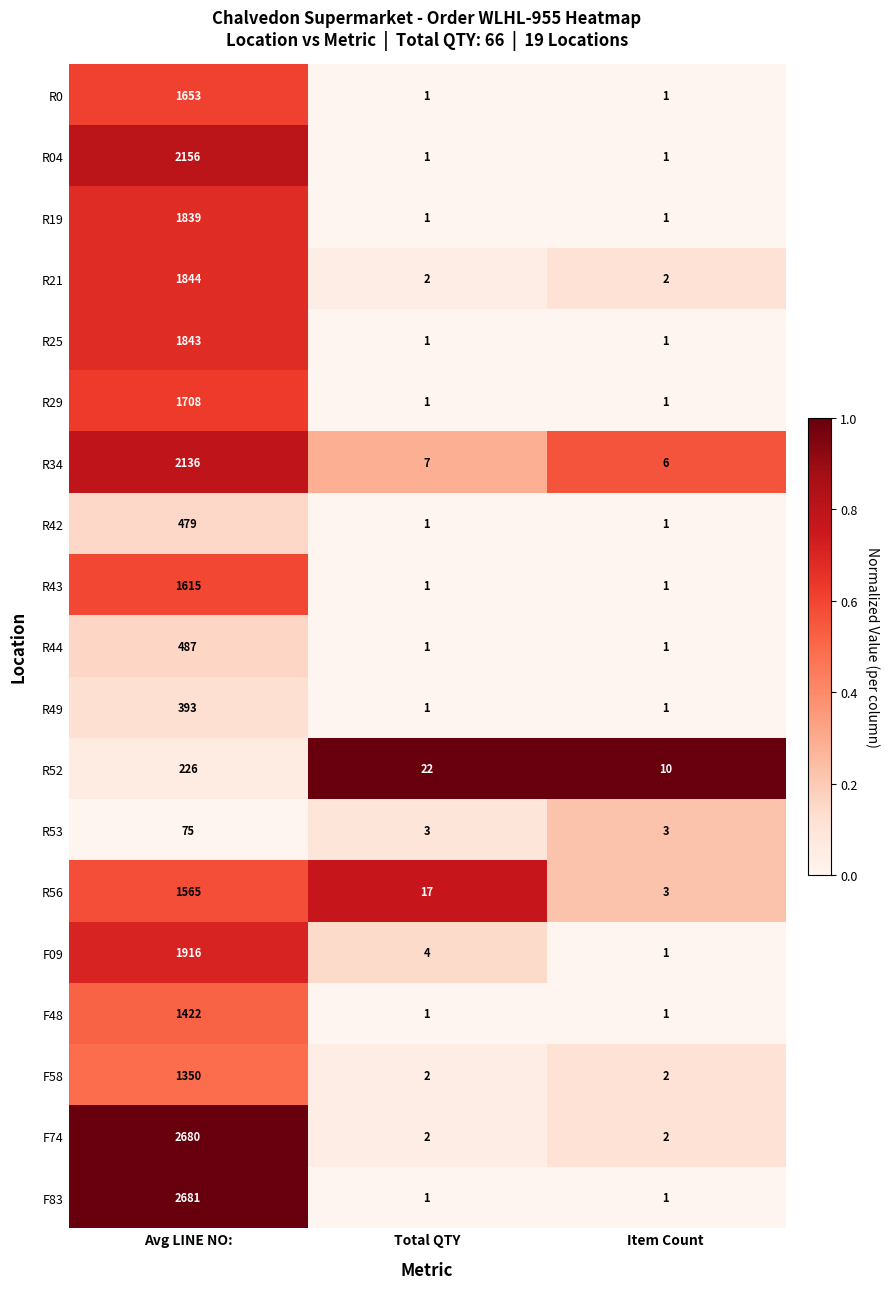

Rank the series by their maximum value, from highest to lowest.

F83, F74, R04, R34, F09, R21, R25, R19, R29, R0, R43, R56, F48, F58, R44, R42, R49, R52, R53